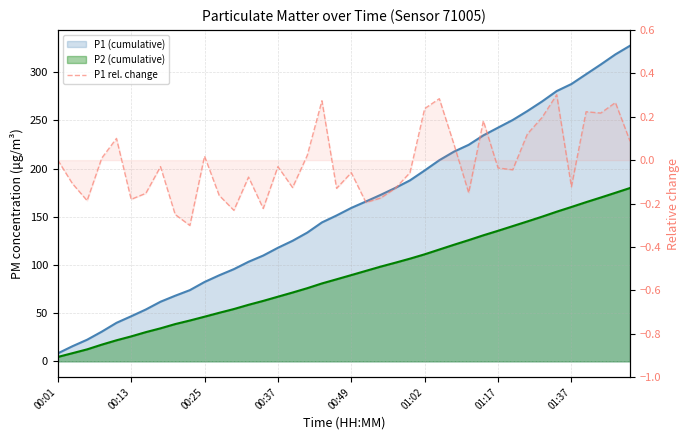

Where is the data nearest to the value 0?

00:01